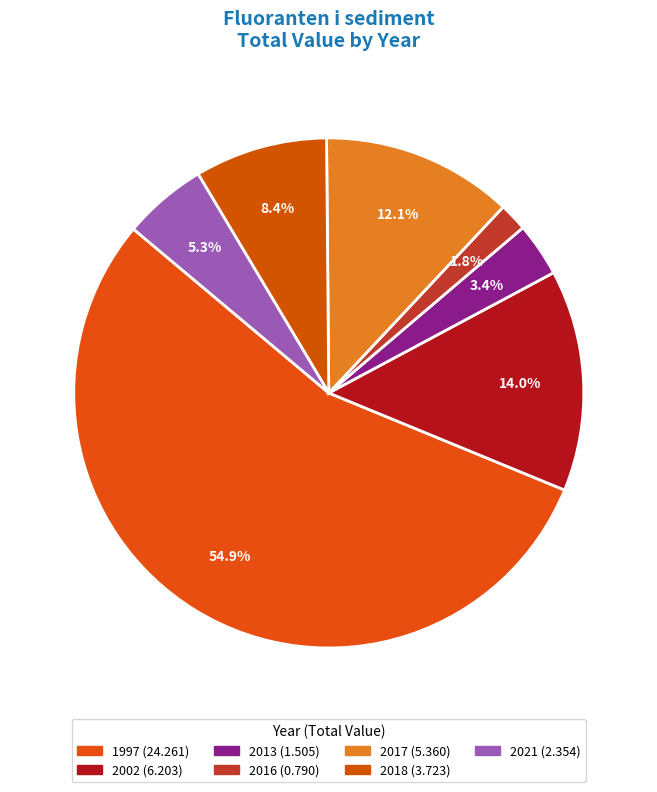

The 2021 slice represents 8% of the pie. True or false?

False